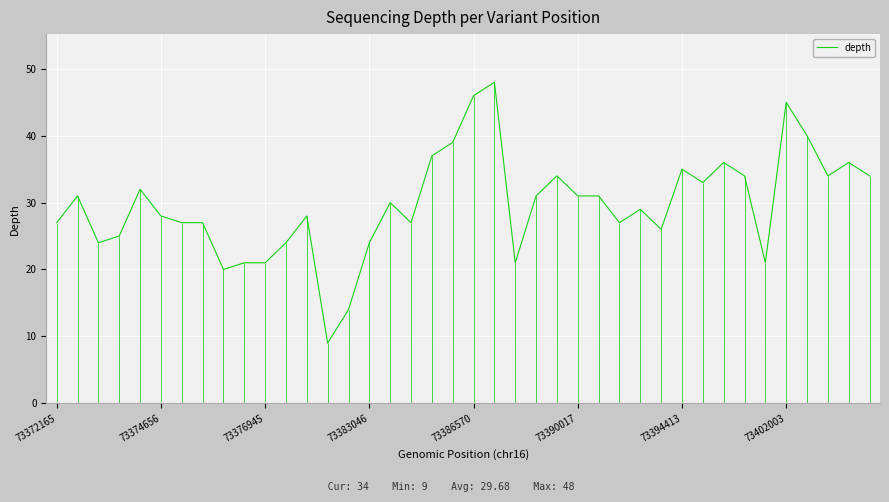

What is the highest value of the depth series?

48